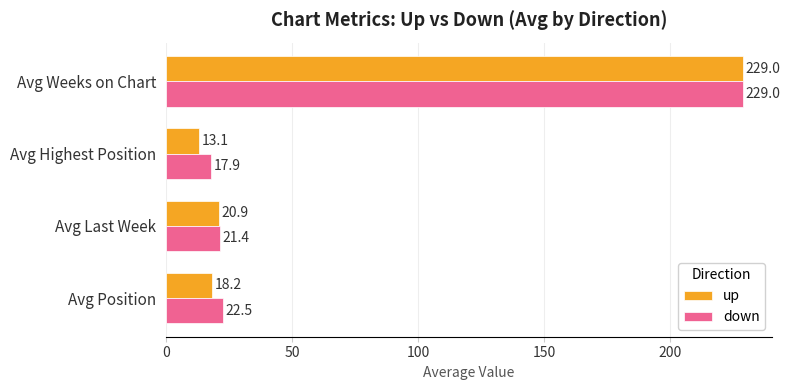

The down series shows 21.4 at Avg Last Week. True or false?

True